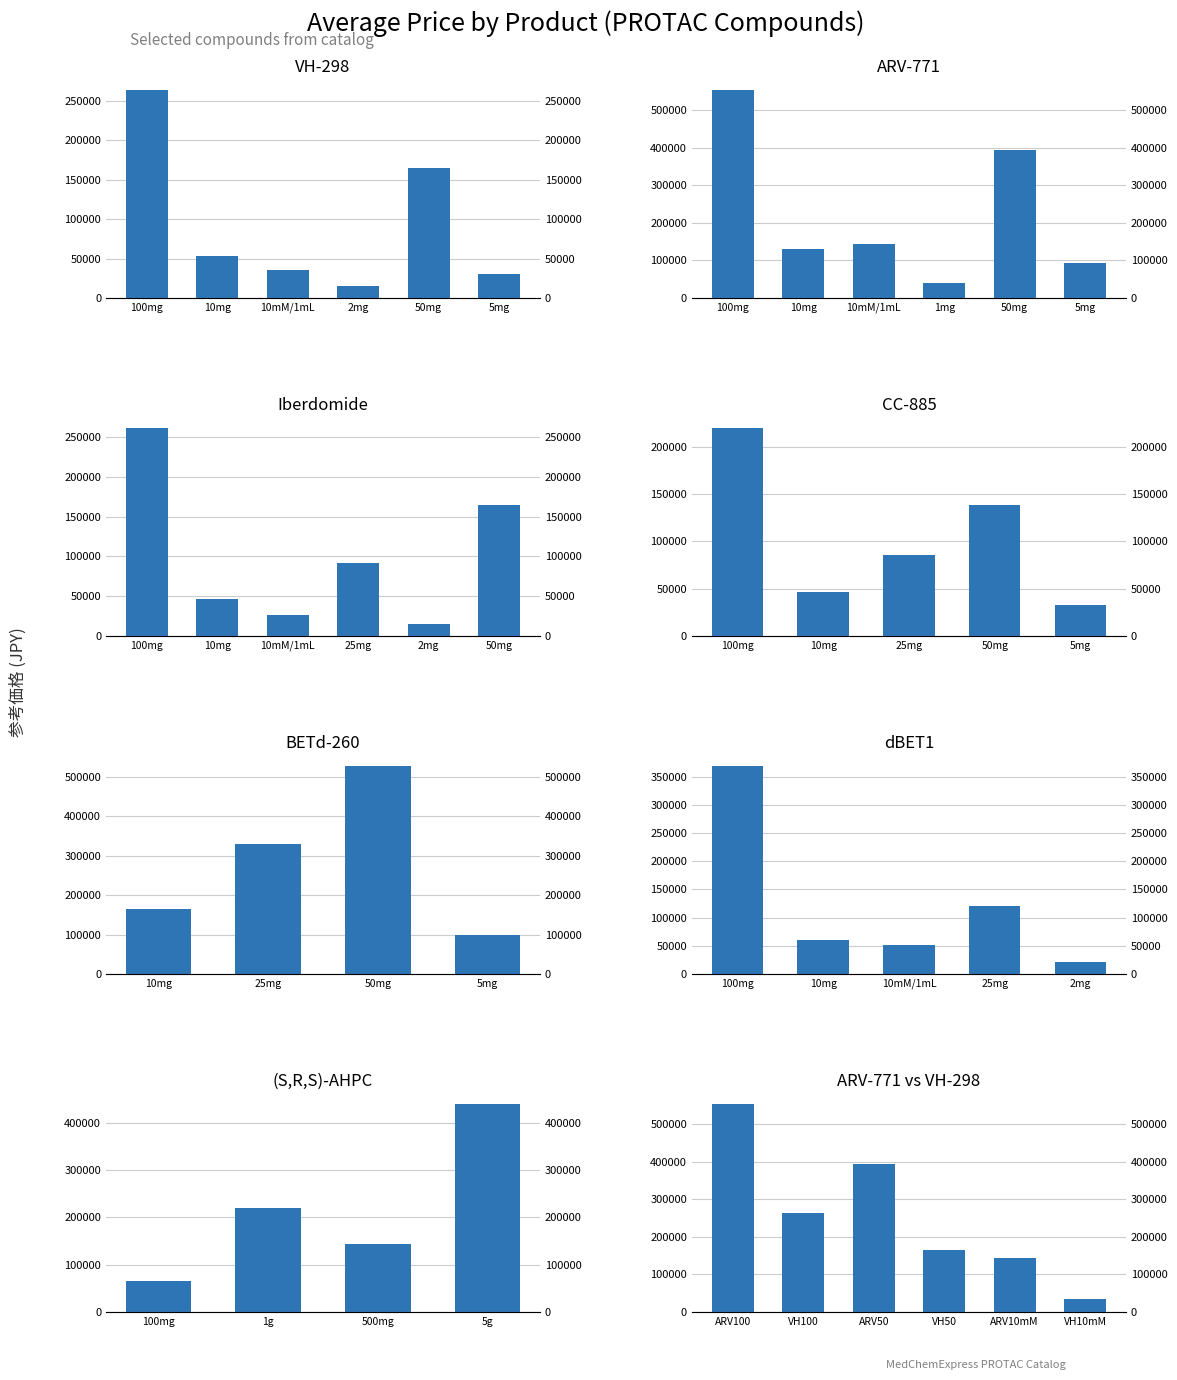

What is the label of the 5th bar from the right?

10mg